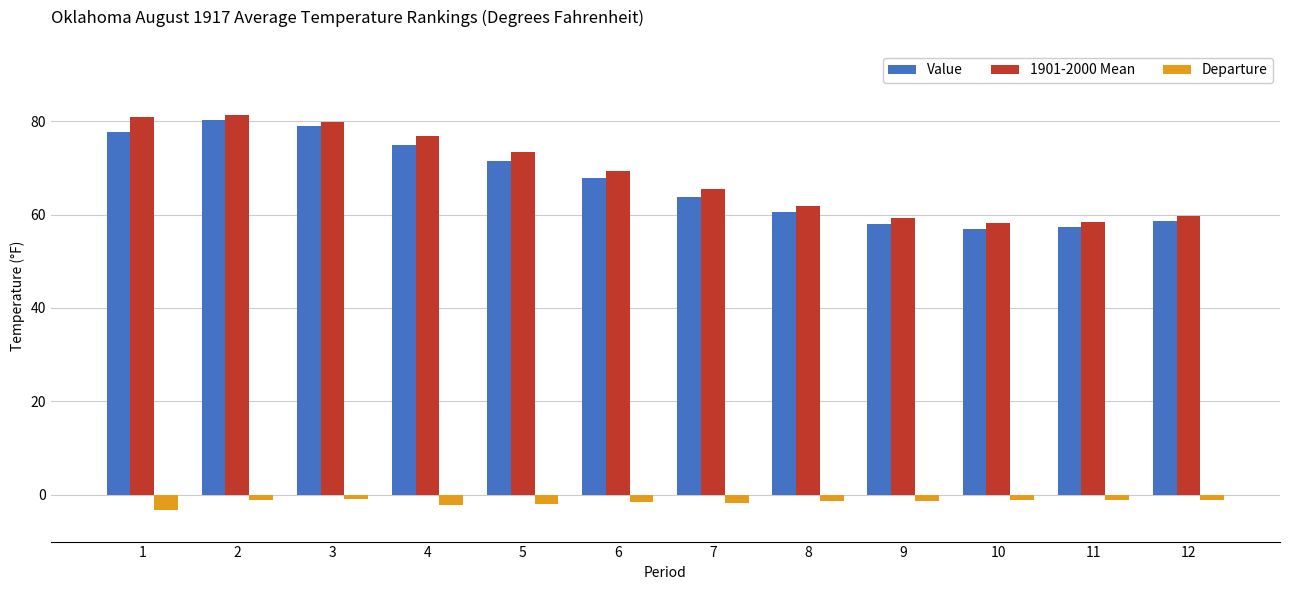

What is the maximum value for Value?

80.2